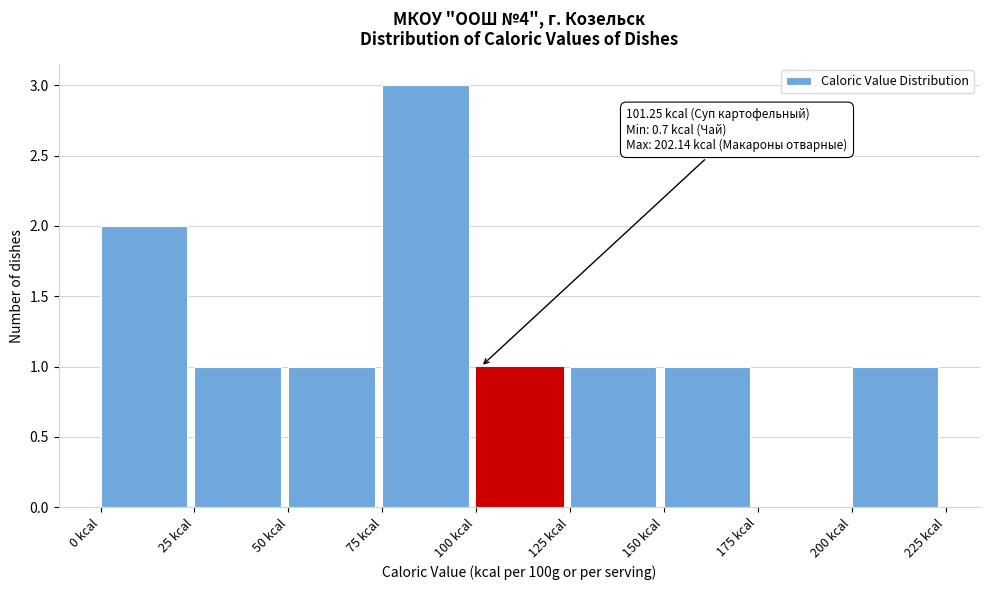

Over which range of the x-axis is the bar tallest?

75 to 100